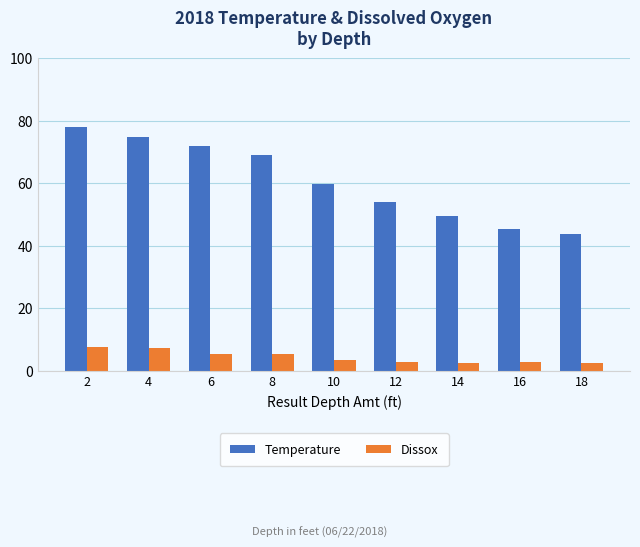

What is the spread (max minus min) of values at 4?

67.3